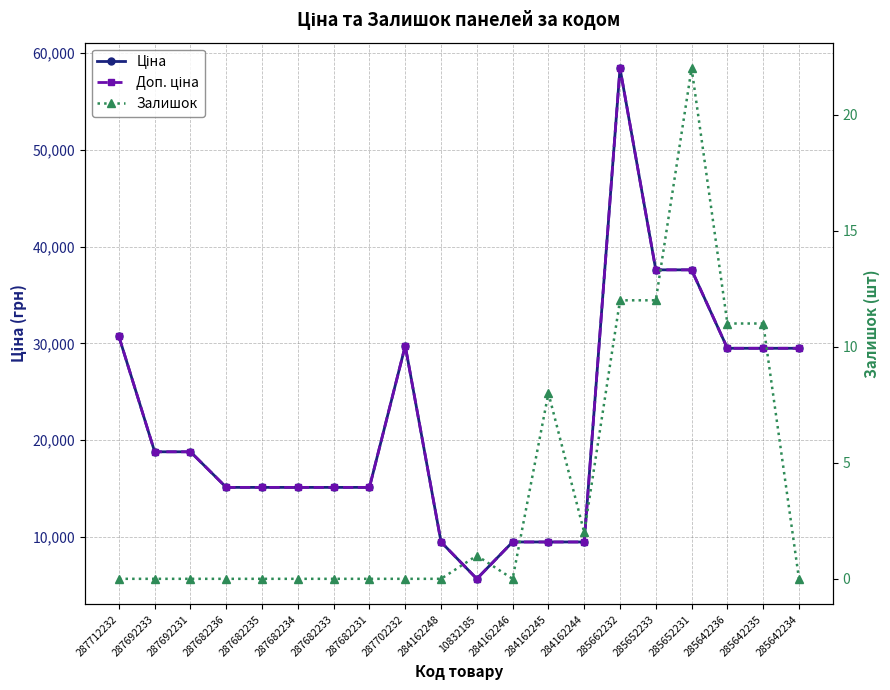

What is the value of the Доп. ціна point at the 8th from the left?

15120.0